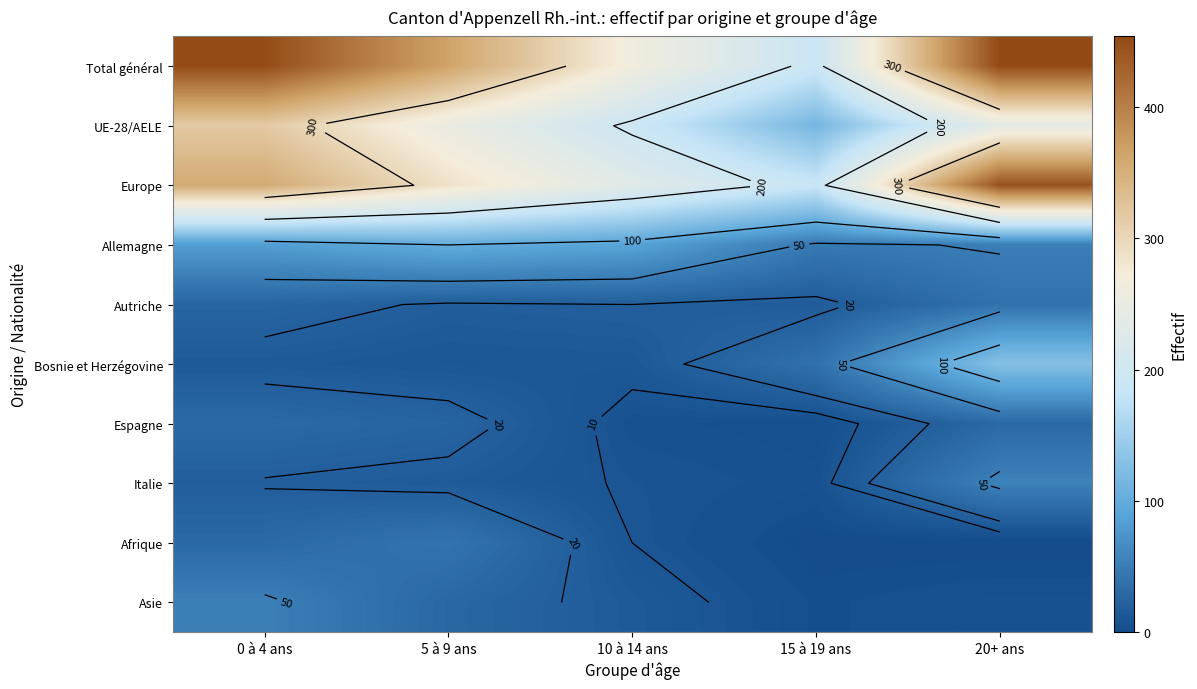

What is the total value across all series at 0 à 4 ans?

1380